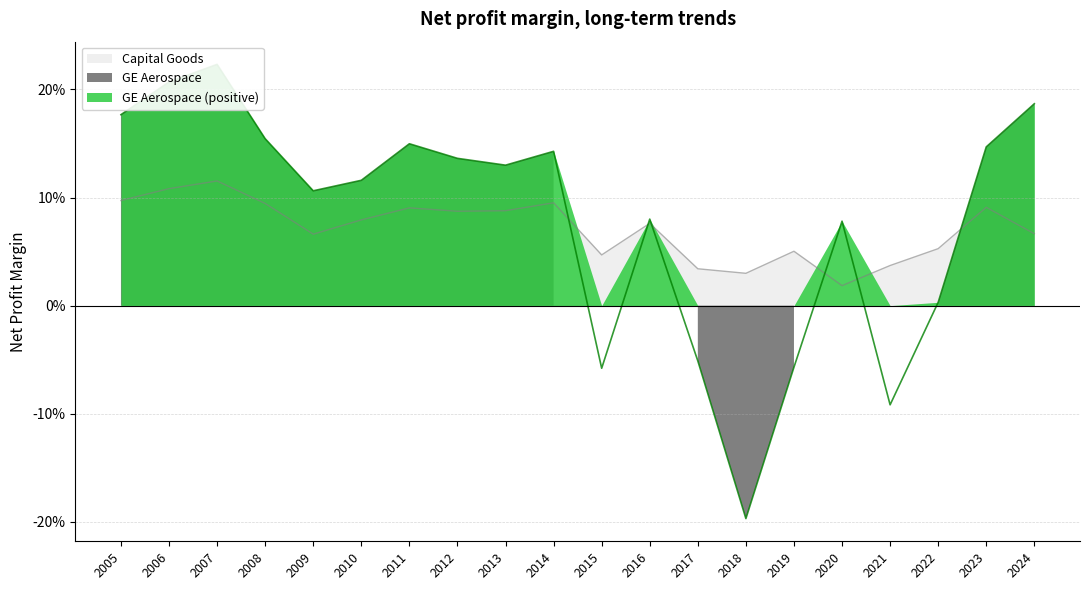

Which series has the largest range (max minus min)?

GE Aerospace